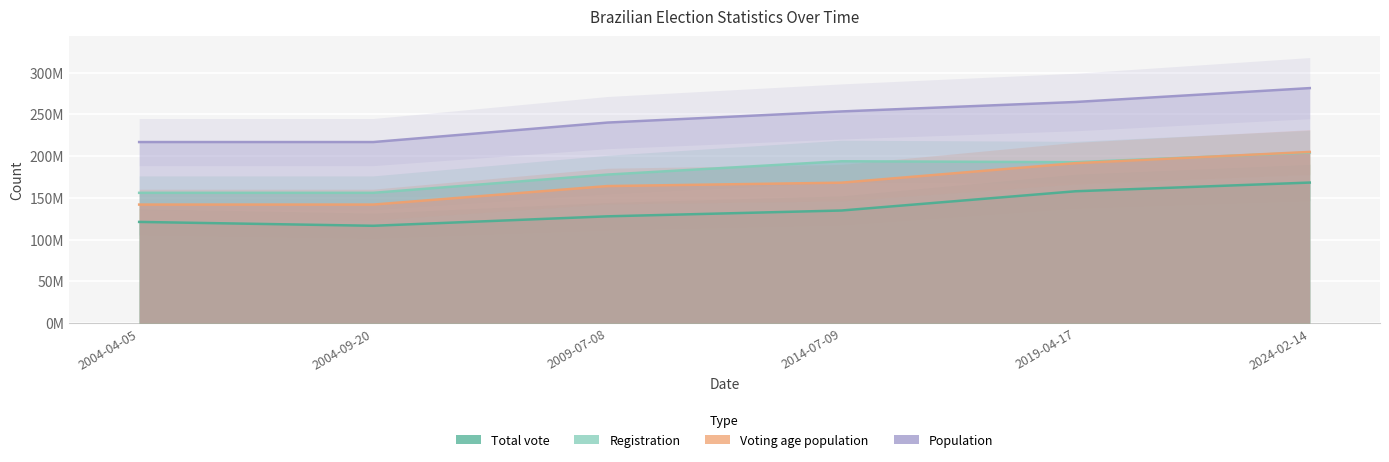

How many values in the Registration series exceed 192770611?

2